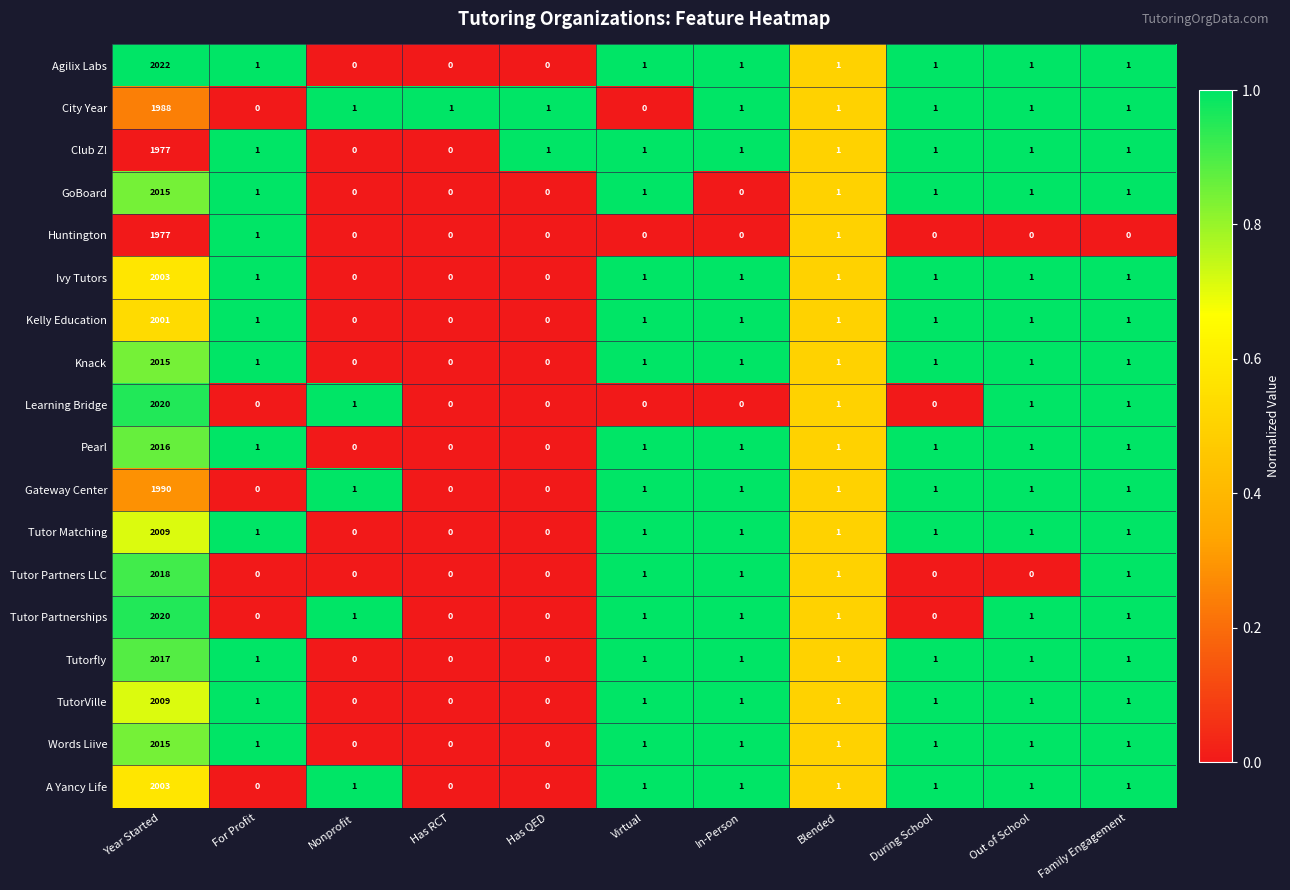

Is it true that Gateway Center equals 1 at During School?

True